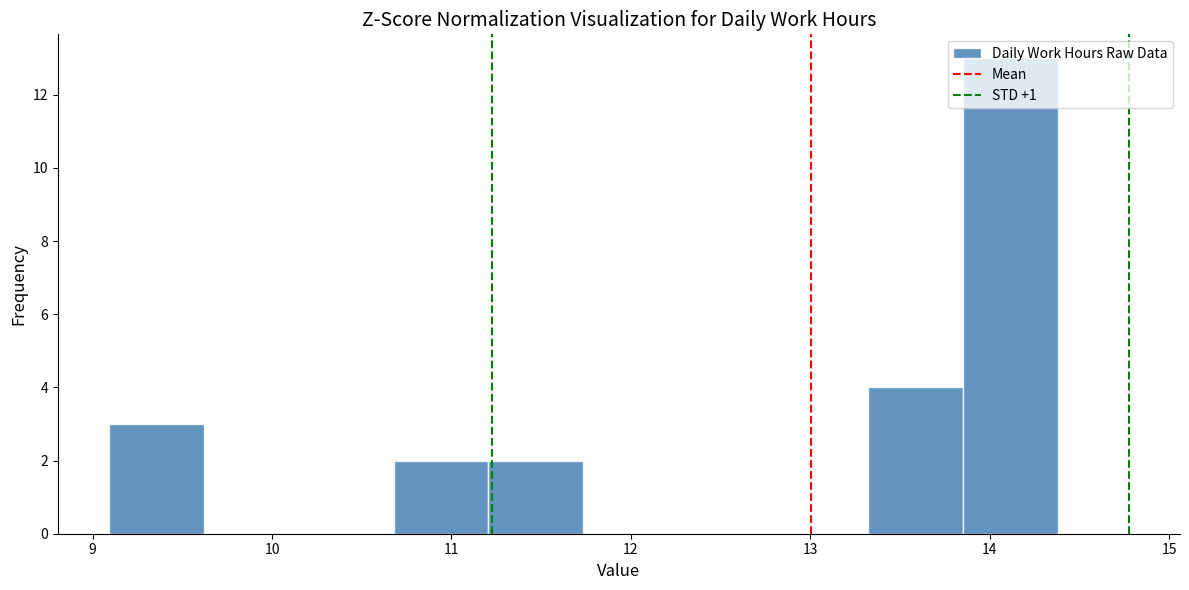

What is the height of the bar covering 10.7 to 11.2 on the x-axis? Neither the bar edges nor the heights are printed on the chart, so give them approximately, as read against the axes.

2